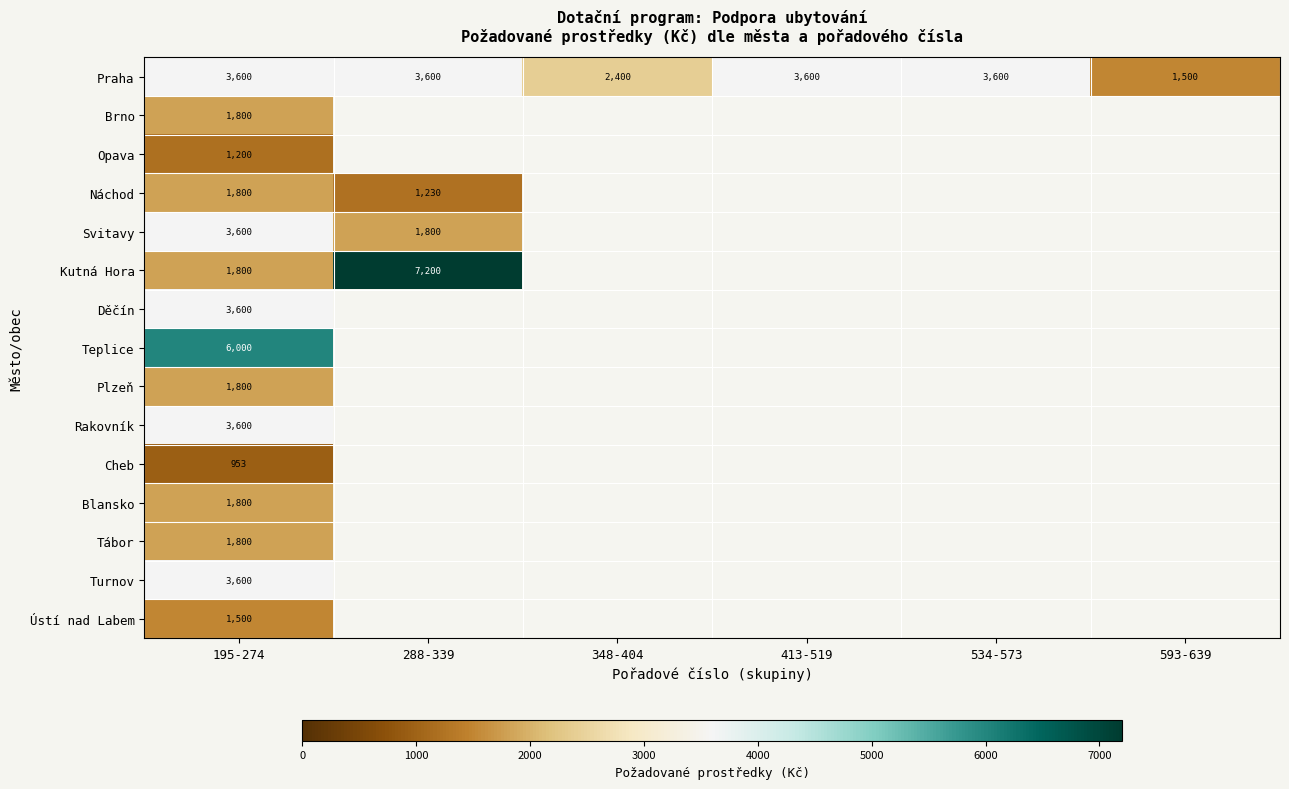

True or false: Kutná Hora has a value of 2423.8 at 195-274.

False